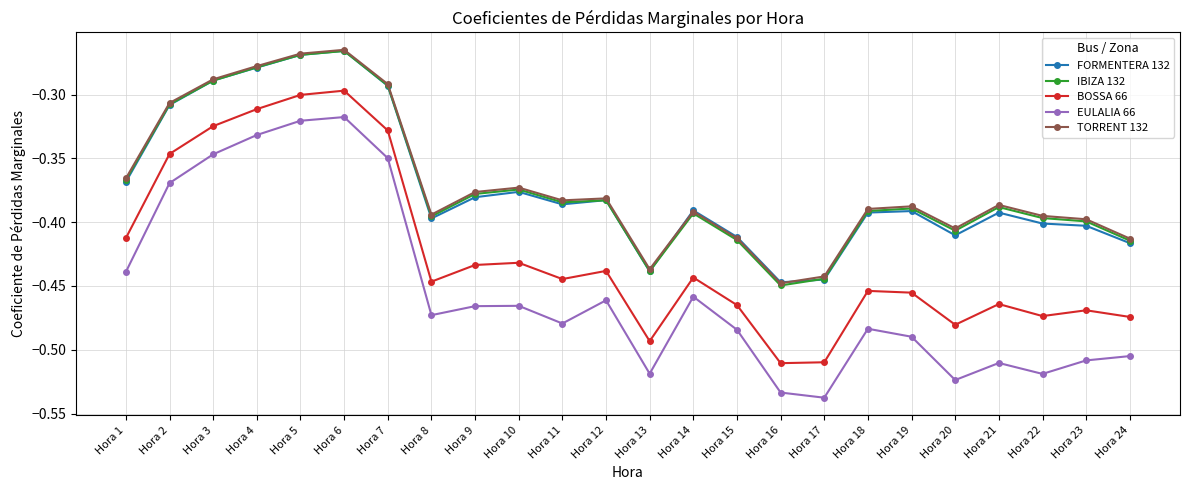

Does the chart have visible grid lines?

Yes